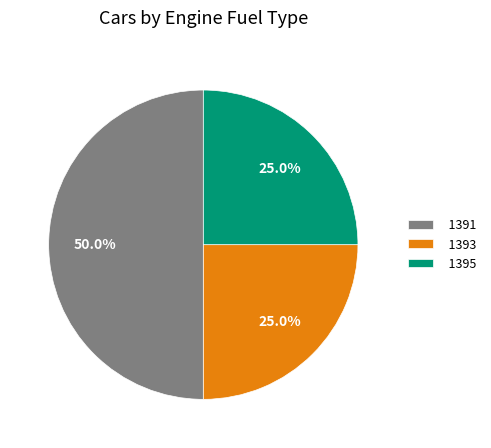

Approximately how many times larger is the value at 1391 compared to 1395?

2.0